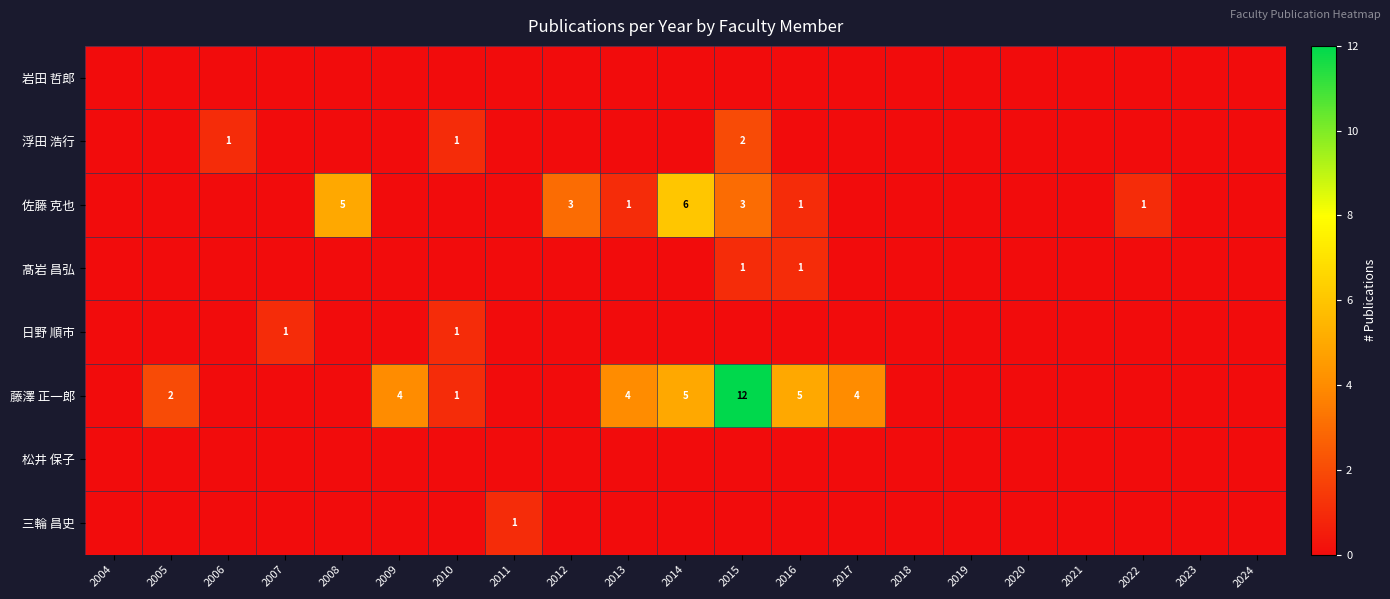

Which label corresponds to the smallest value in the chart?

2004